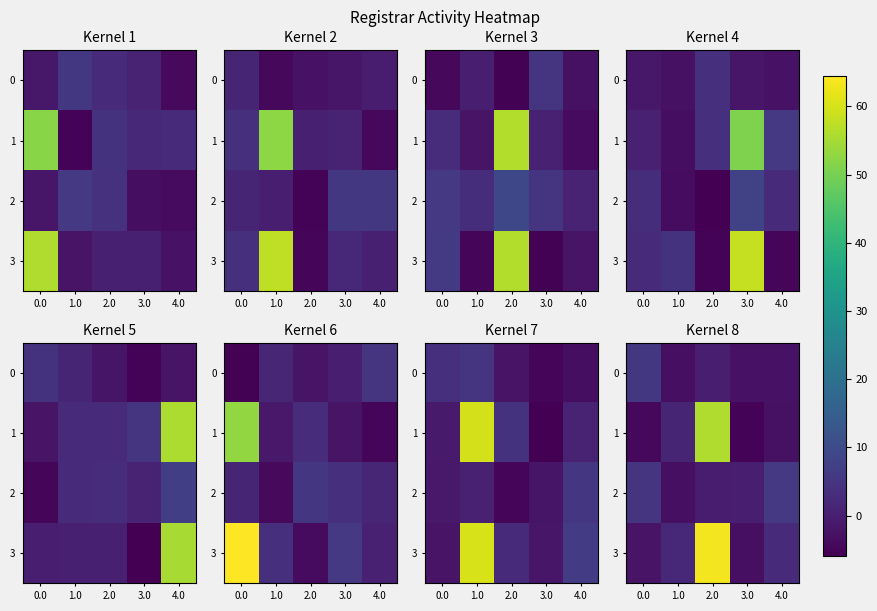

Which category has the highest value in the 2 series?

4.0